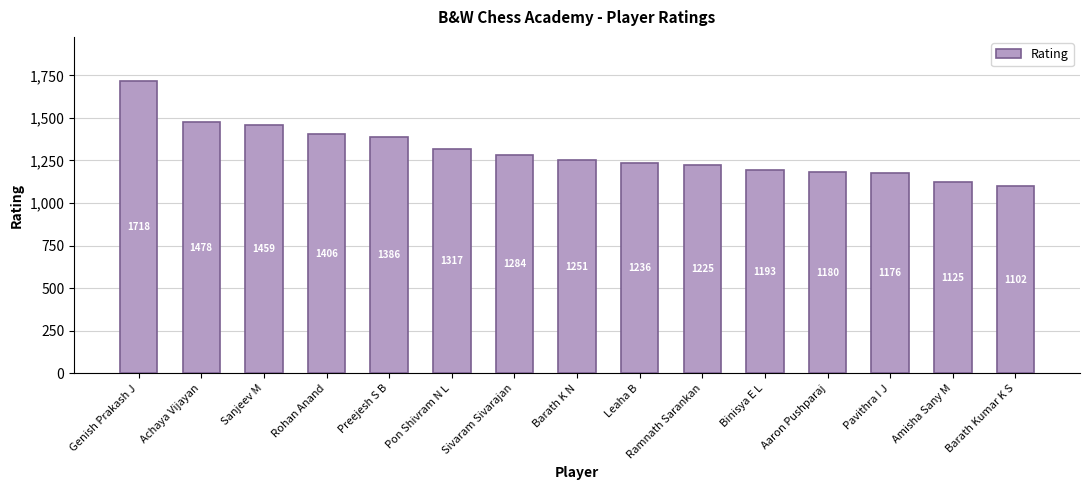

Which has a higher value, Barath Kumar K S or Sivaram Sivarajan?

Sivaram Sivarajan